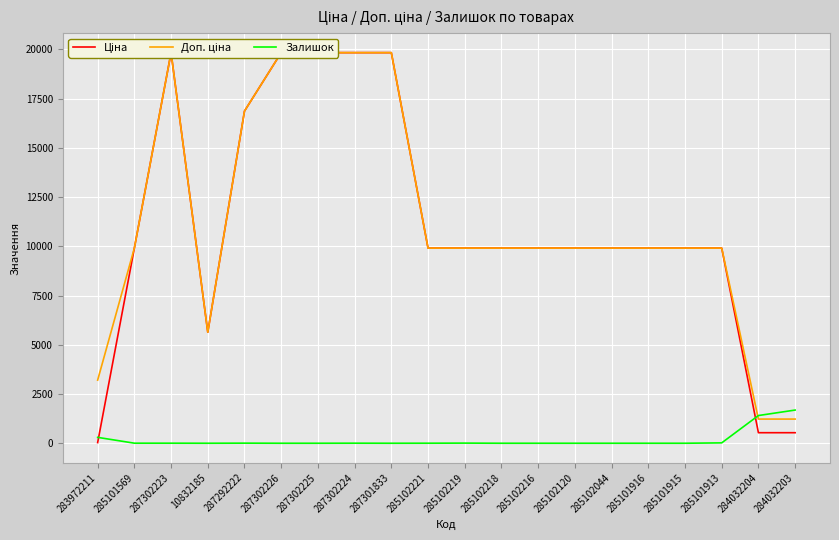

List the labels in order of Залишок value, smallest first.

10832185, 287302226, 287302225, 287301833, 285102218, 285102216, 285102120, 285102044, 285101916, 285101915, 285102221, 285101569, 287302223, 287302224, 287292222, 285102219, 285101913, 283972211, 284032204, 284032203